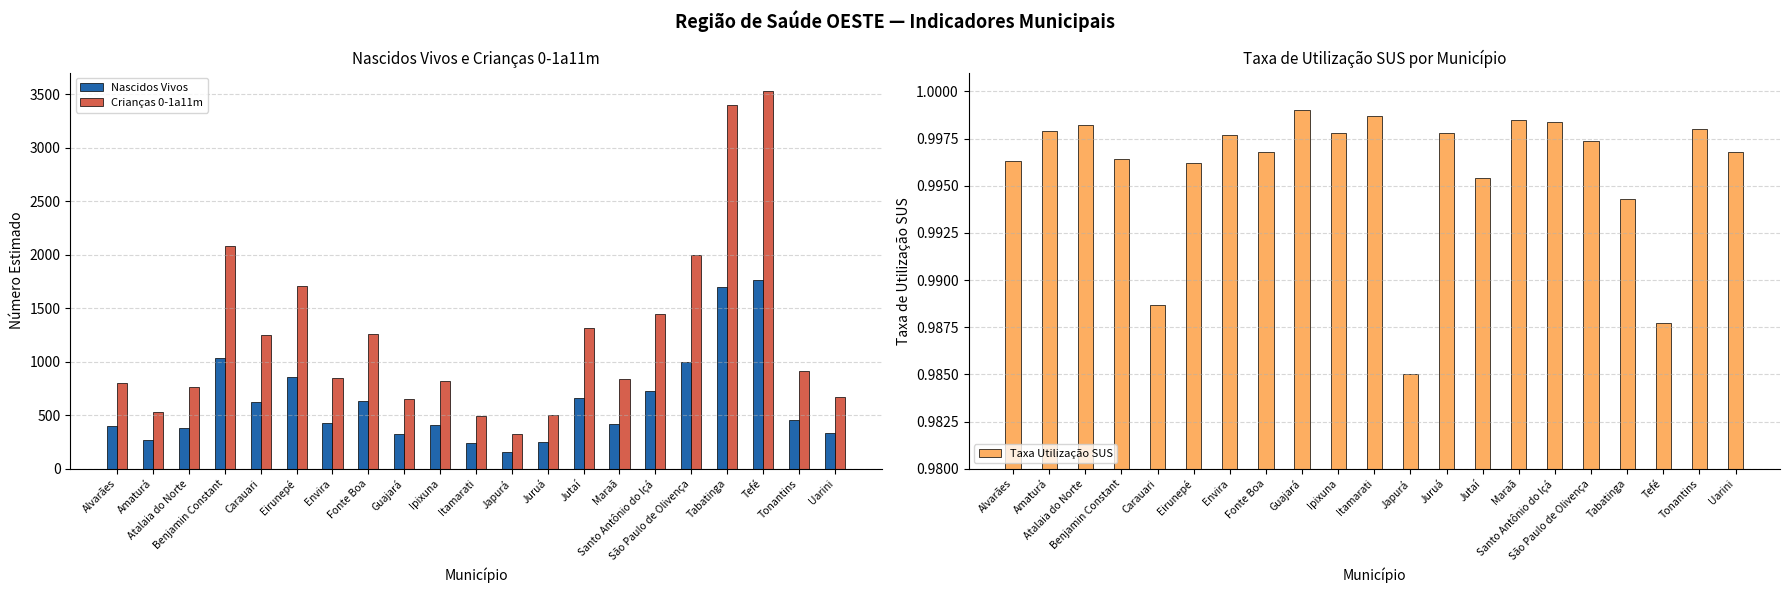

At how many categories does at least one series exceed 1929?

4